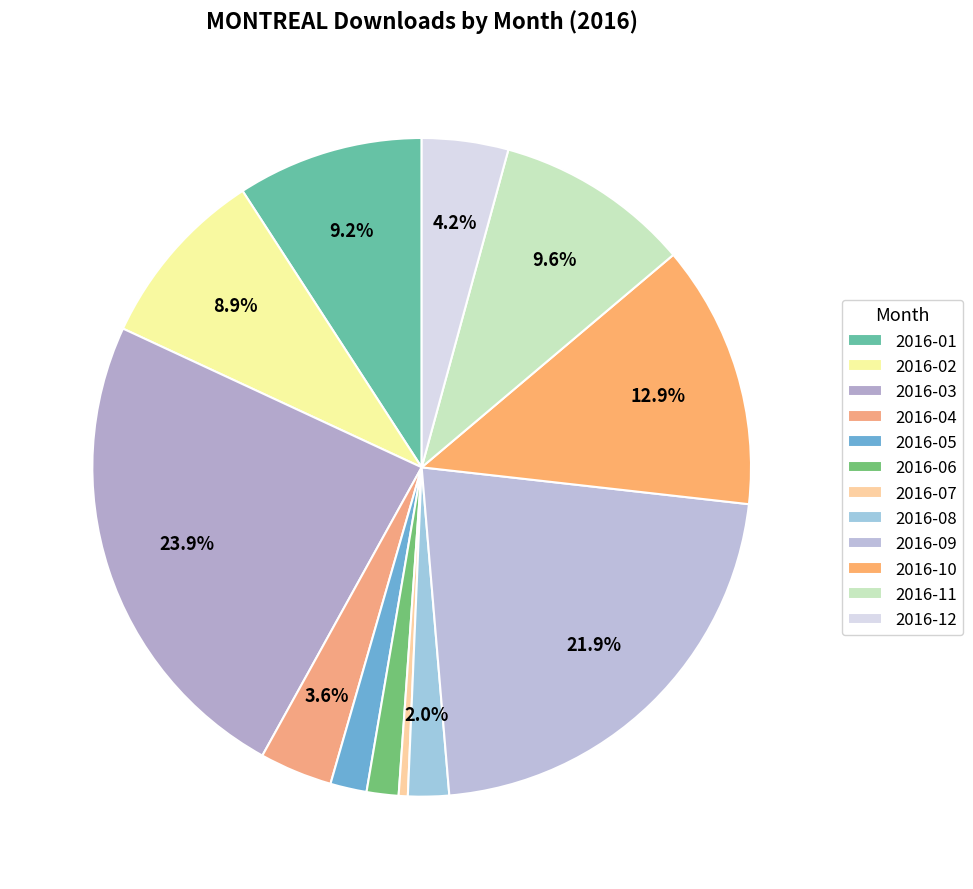

Count the number of slices in the pie.

12